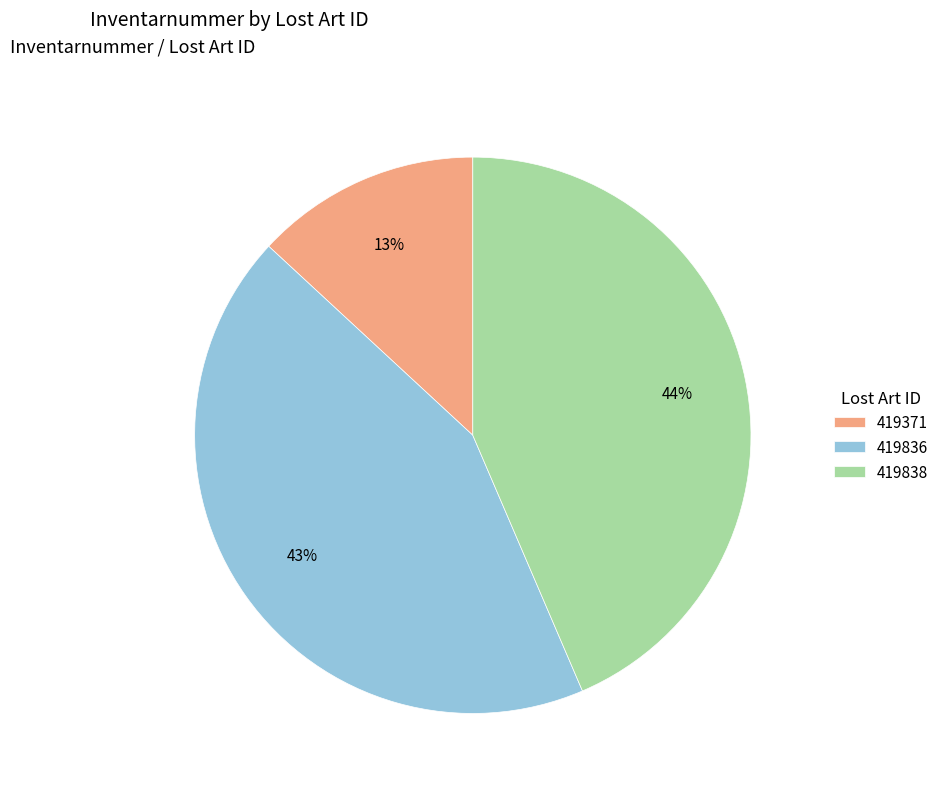

What is the smallest slice in the pie chart?

419371